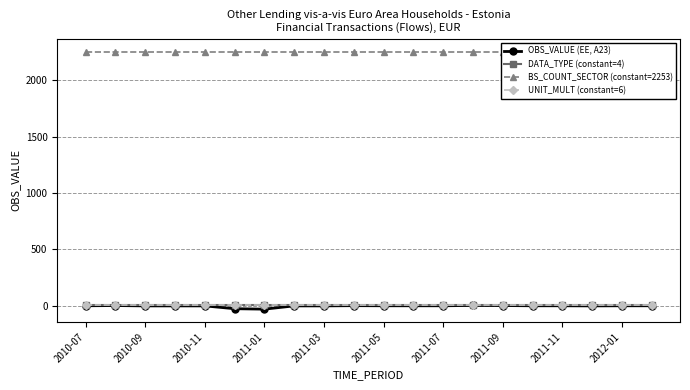

Which series changed the most between 11 and 16?

OBS_VALUE (EE, A23)